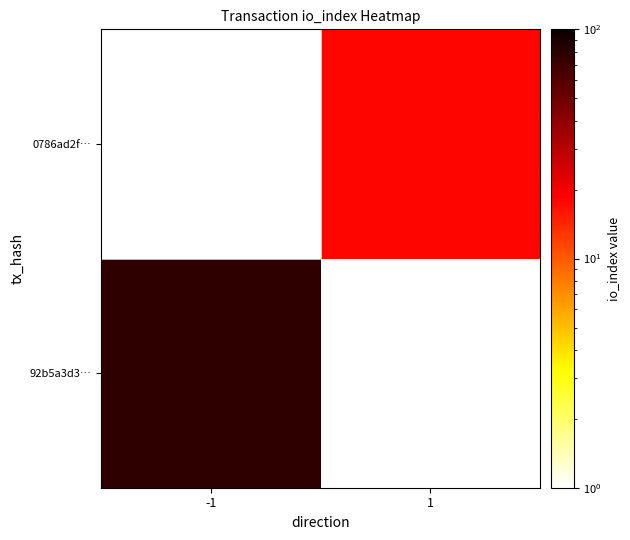

At how many categories does at least one series exceed 44?

1